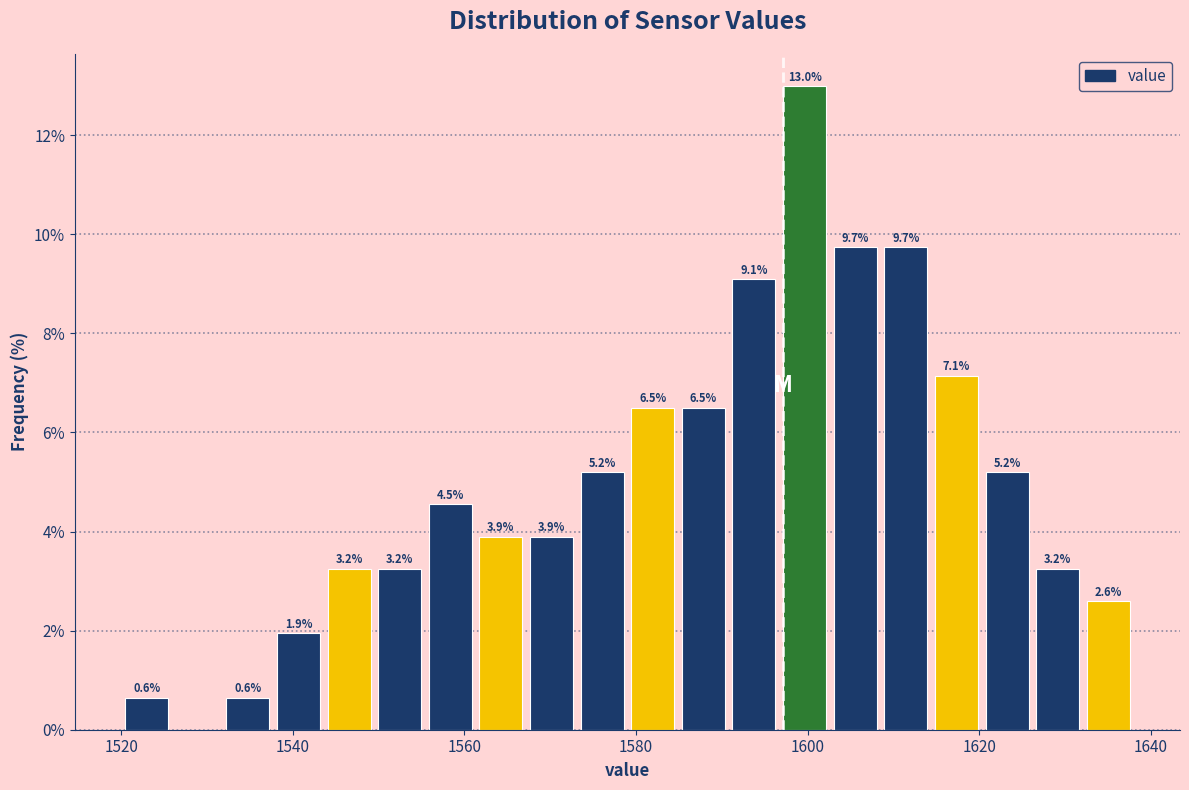

Read against the x-axis, roughly where is the centre of the tallest bar?

1600